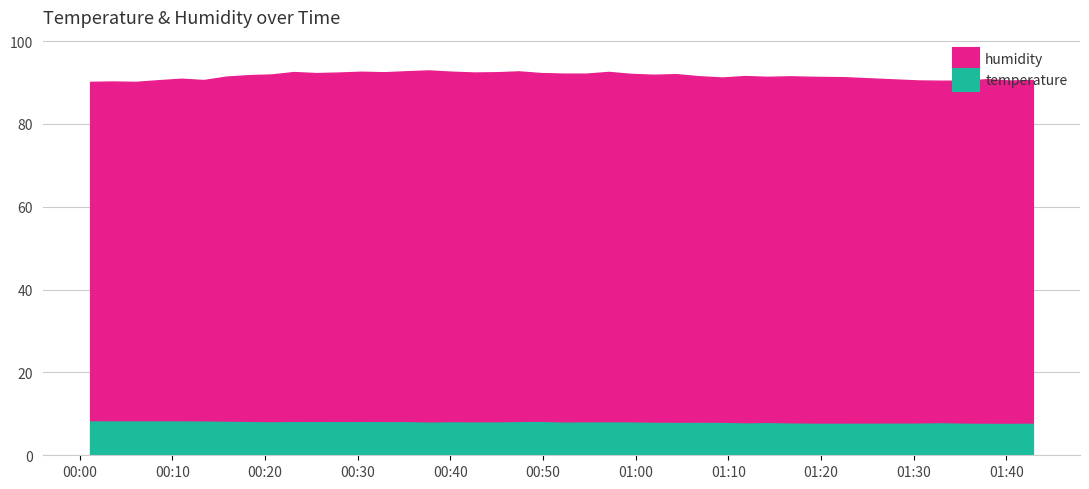

What is the lowest value of the humidity series?

90.1